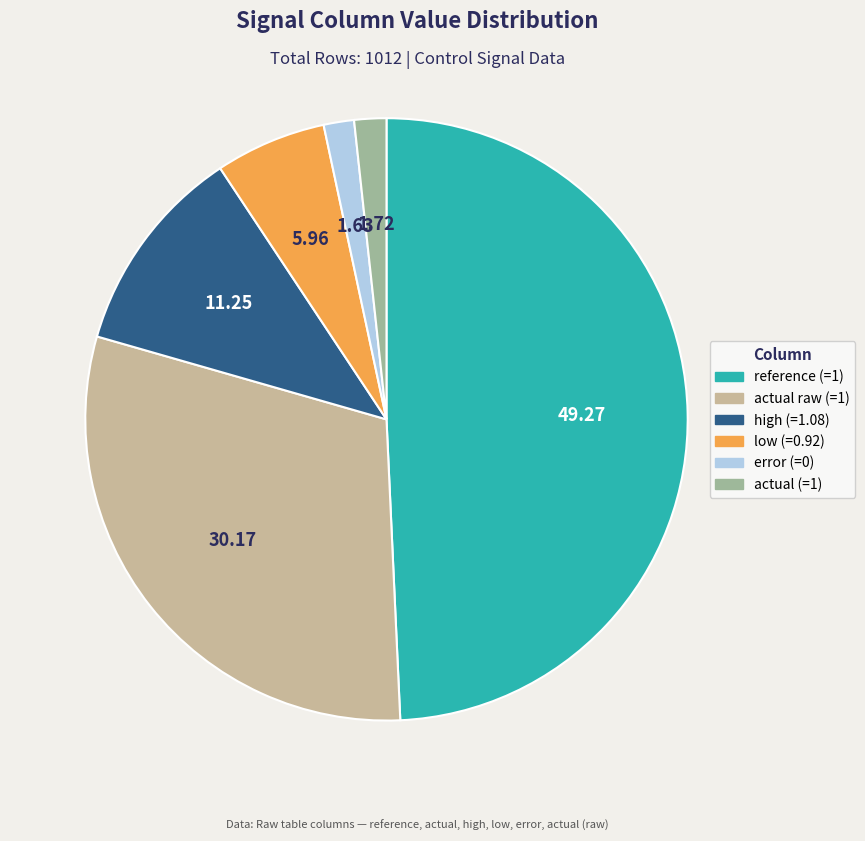

What is the ratio of the value at reference (=1) to the value at actual (=1)?

28.6